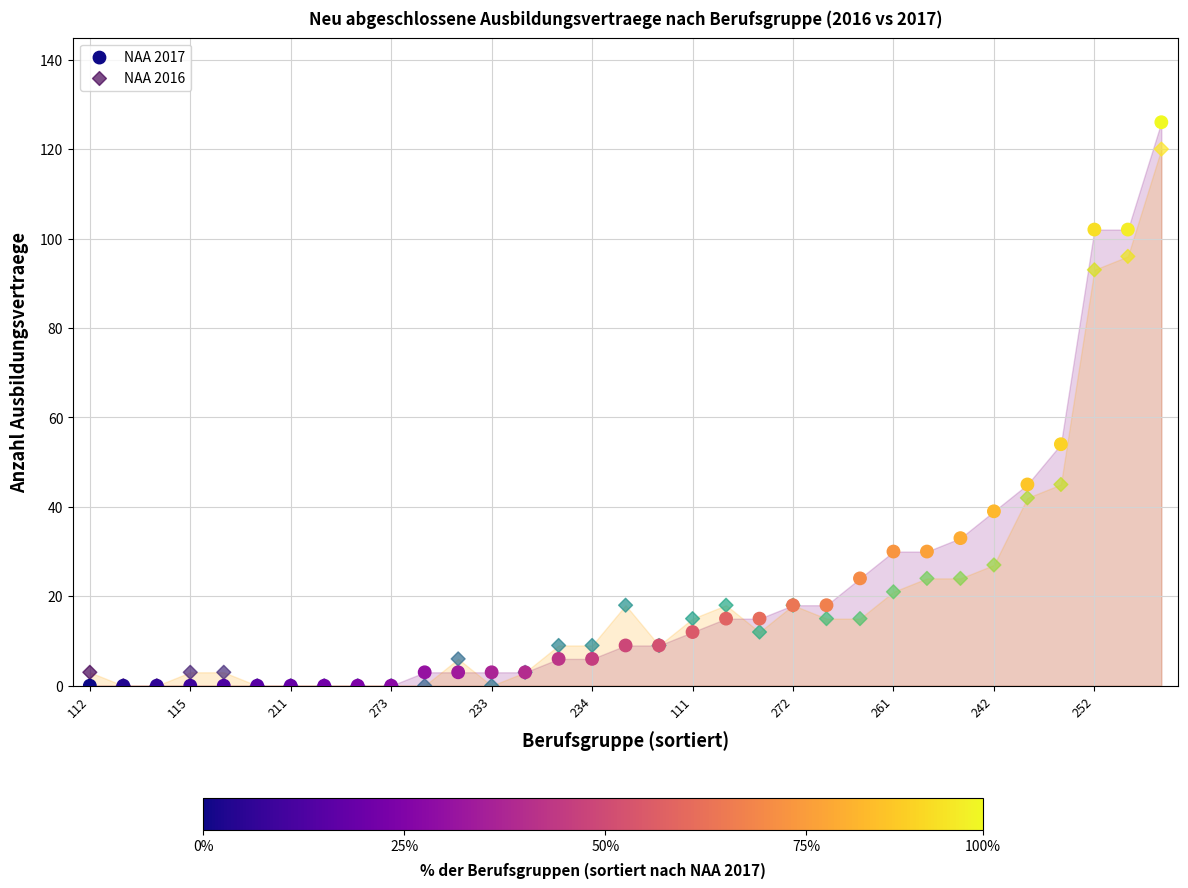

Which series has the largest Y range (max minus min)?

NAA 2017